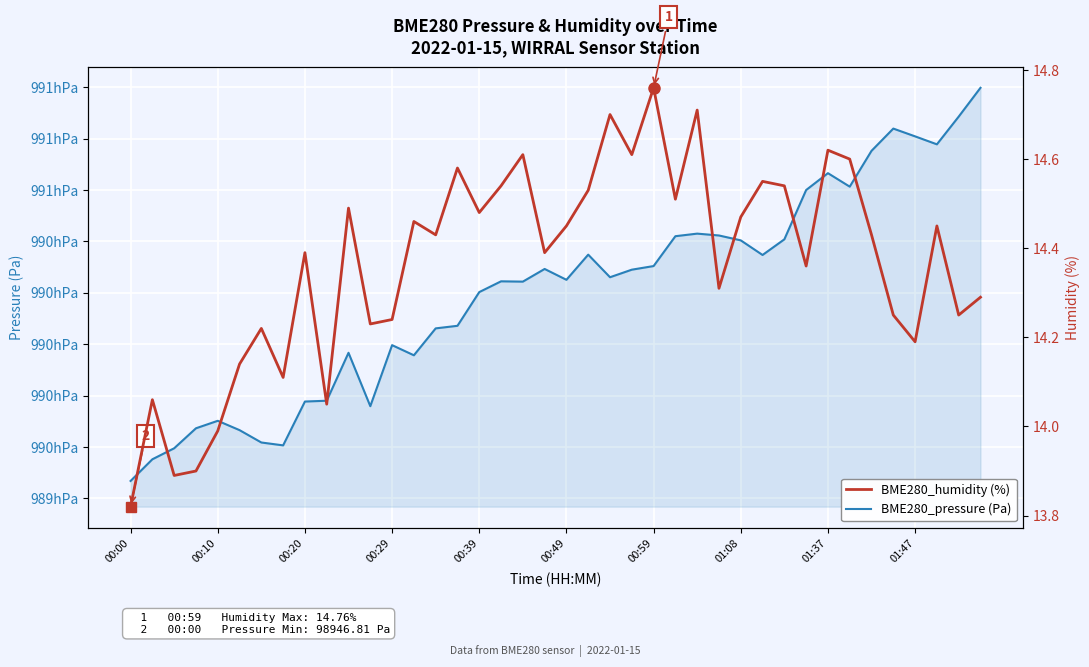

What is the minimum value for BME280_humidity (%)?

13.8